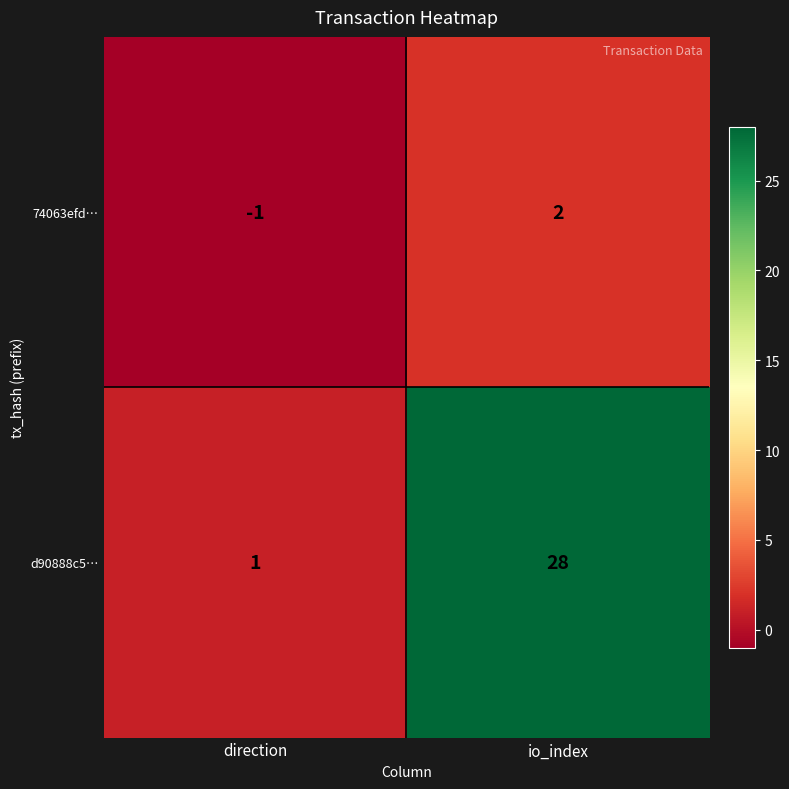

Which category has the lowest value in the 74063efd… series?

direction